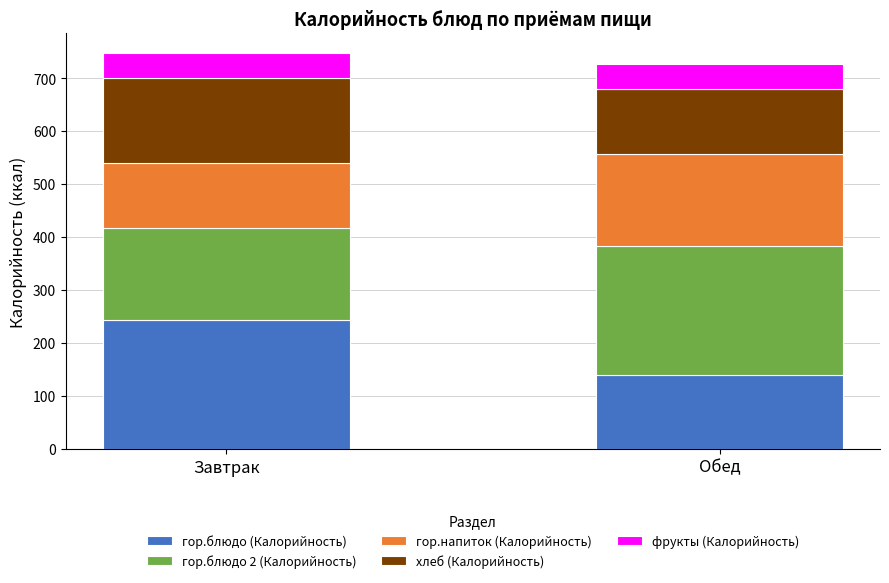

What is the sum of the гор.блюдо (Калорийность) values at Завтрак and Обед?

383